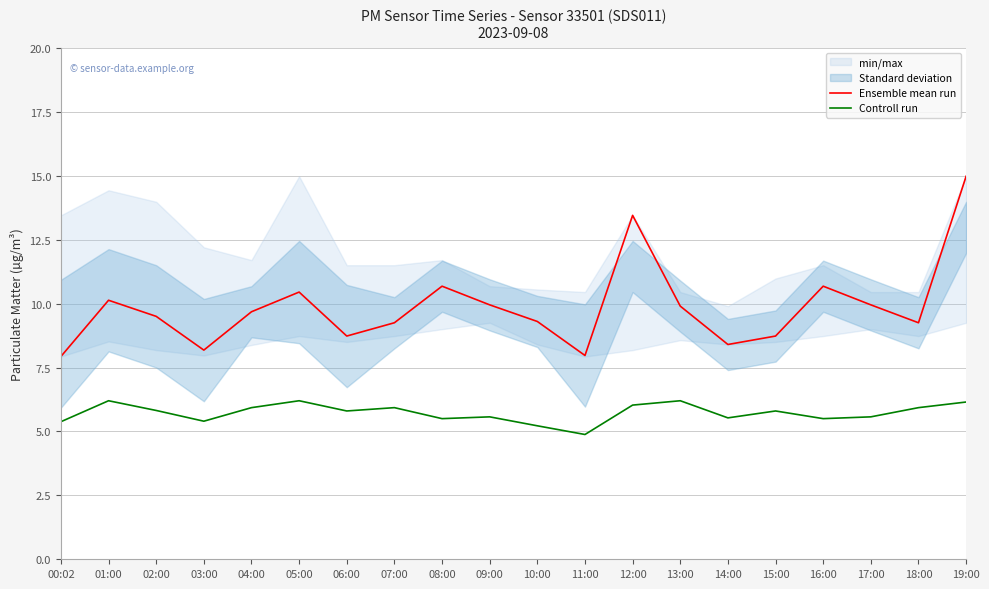

How many interior local peaks does the Ensemble mean run series have?

5